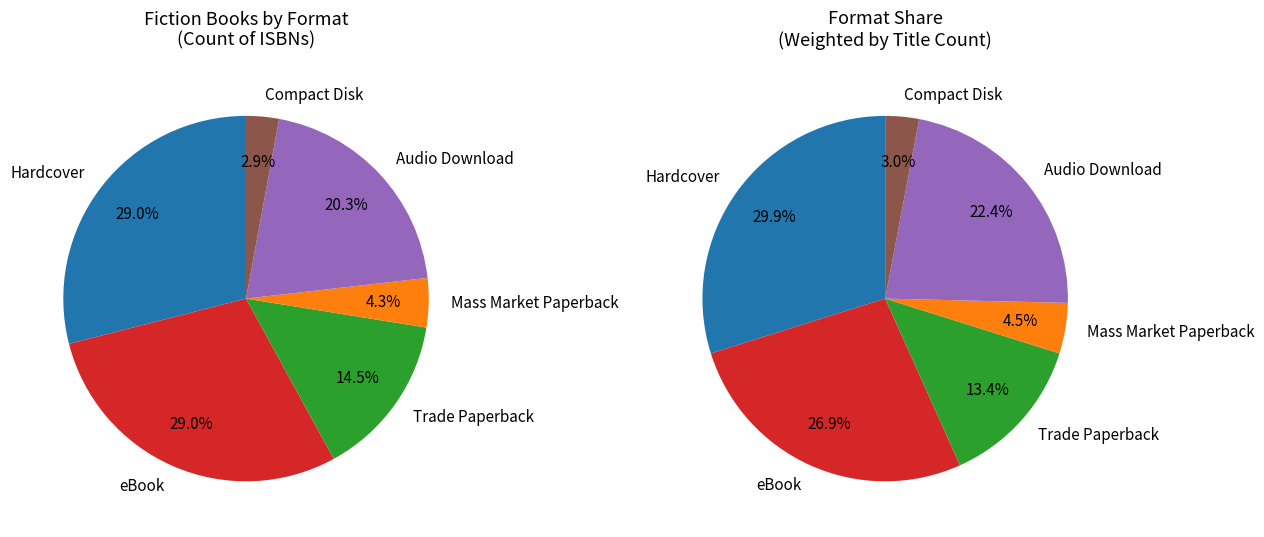

To the nearest percent, what is the difference between the largest and smallest slice percentages?

26%